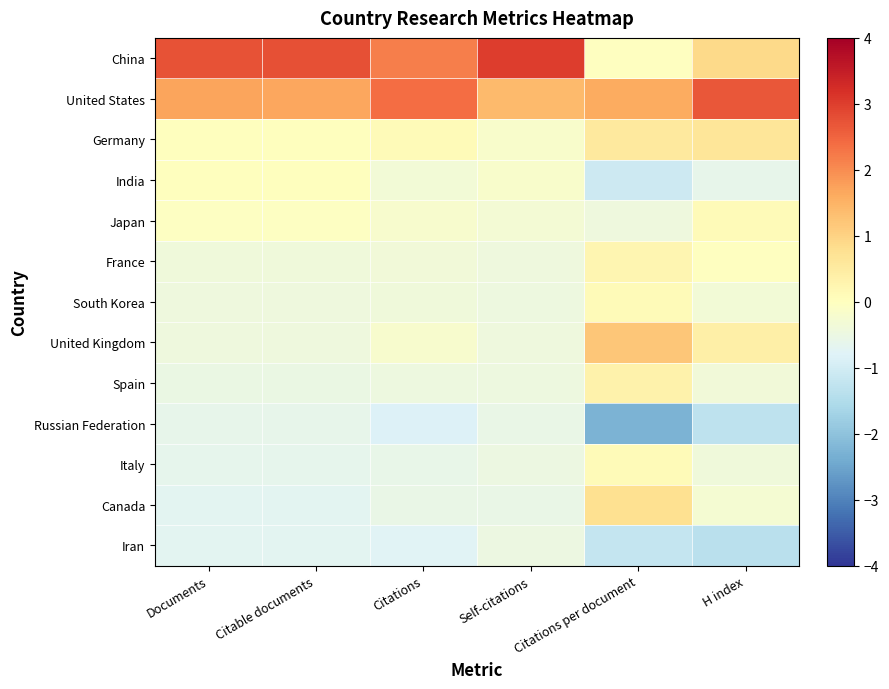

How many distinct data groups are displayed?

13